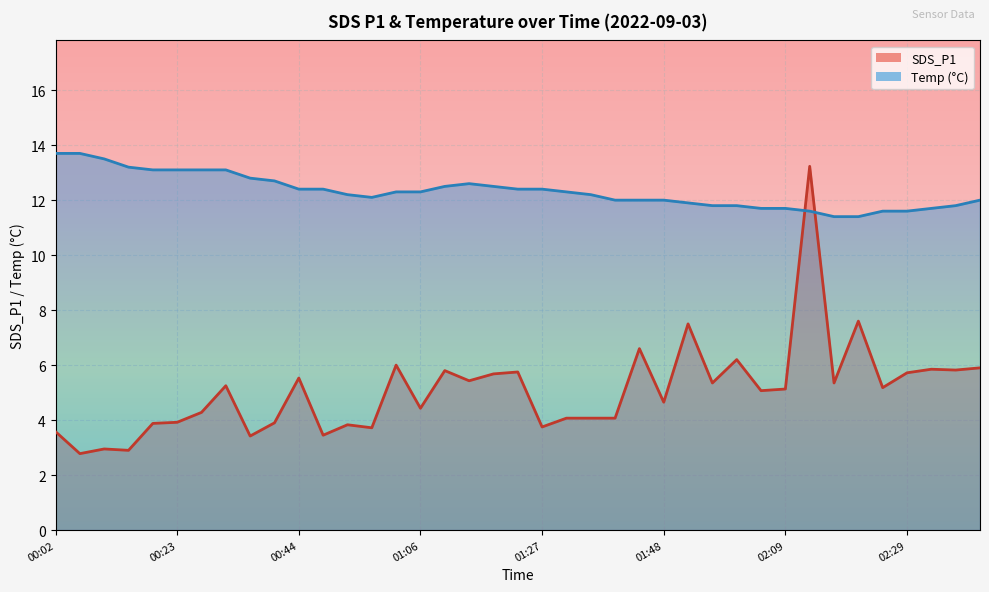

Reading left to right, list all the values displayed in this chart.

SDS_P1: 3.6	2.8	3.0	2.9	3.9	3.9	4.3	5.2	3.4	3.9	5.5	3.5	3.8	3.7	6.0	4.4	5.8	5.4	5.7	5.8	3.8	4.1	4.1	4.1	6.6	4.7	7.5	5.3	6.2	5.1	5.1	13.2	5.3	7.6	5.2	5.7	5.8	5.8	5.9
Temp: 13.7	13.7	13.5	13.2	13.1	13.1	13.1	13.1	12.8	12.7	12.4	12.4	12.2	12.1	12.3	12.3	12.5	12.6	12.5	12.4	12.4	12.3	12.2	12.0	12.0	12.0	11.9	11.8	11.8	11.7	11.7	11.6	11.4	11.4	11.6	11.6	11.7	11.8	12.0